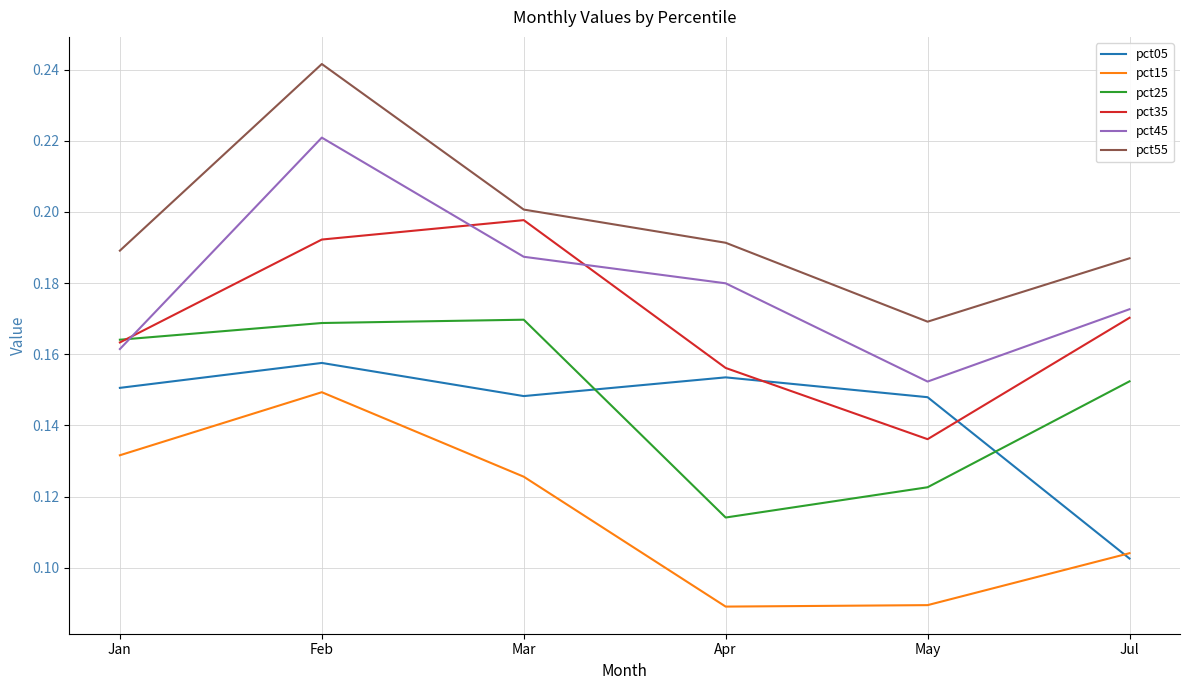

At which category does pct05 reach its first local peak?

Feb